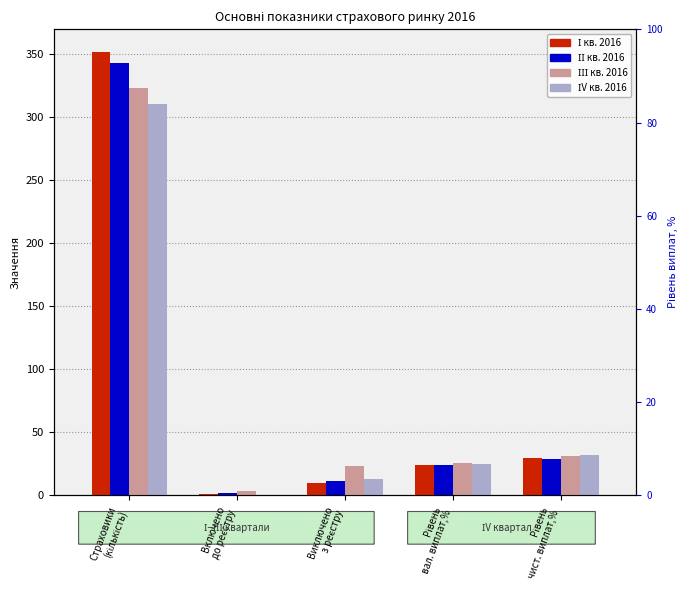

Count the number of categories in the chart.

5